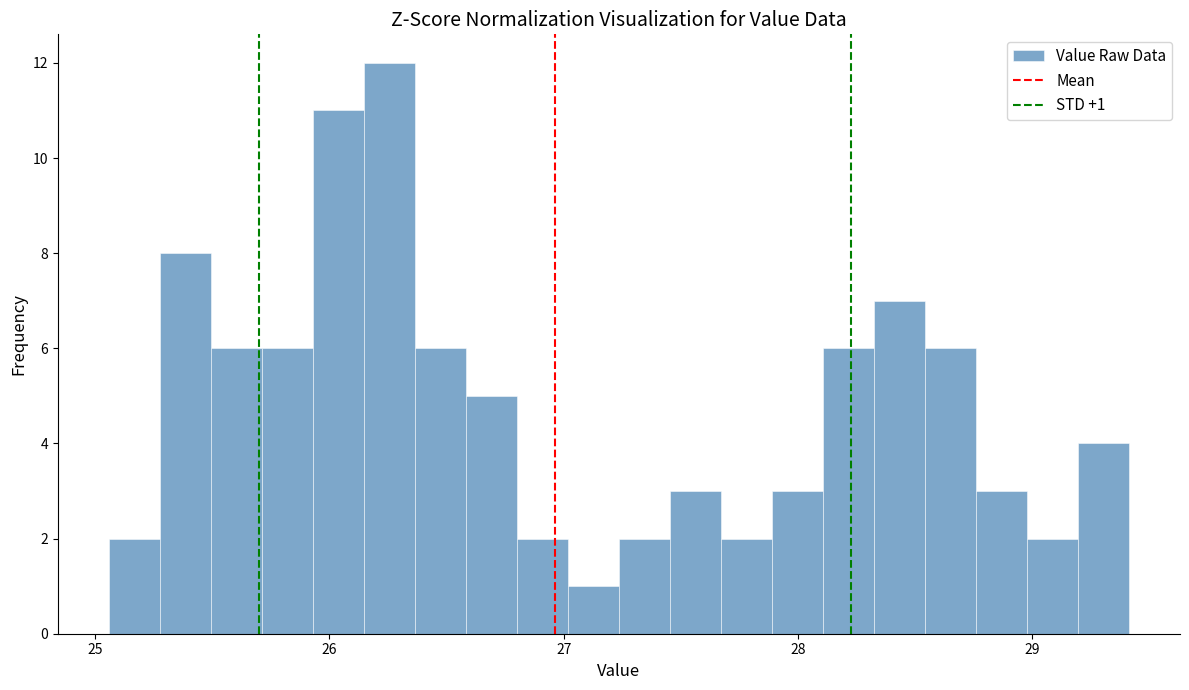

Around what value on the x-axis is the tallest bar? Give the approximate position of its centre, as read against the axis.

26.3